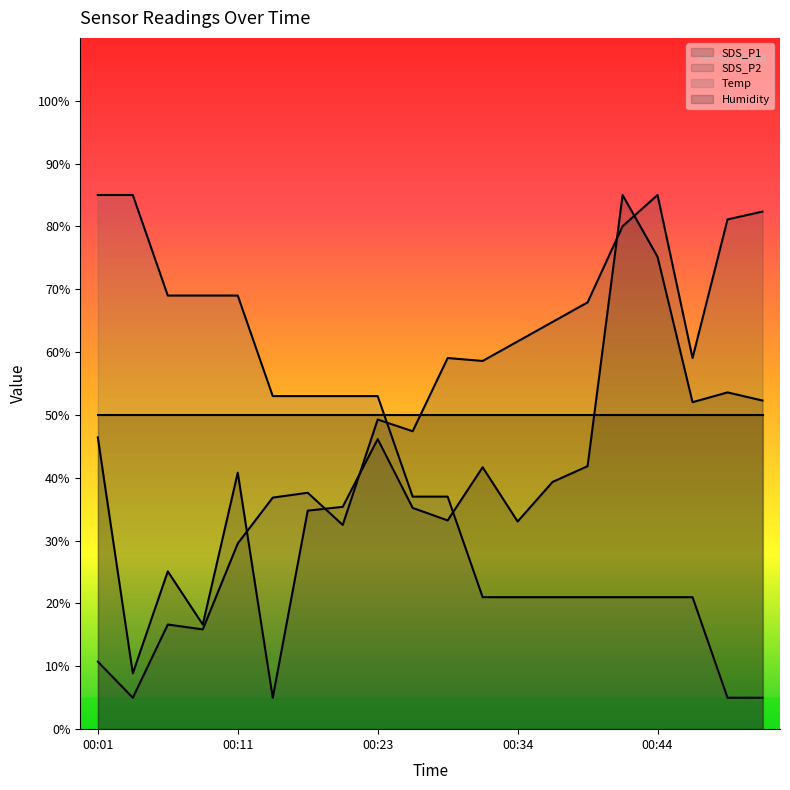

What is the highest value of the Humidity series?

50.0